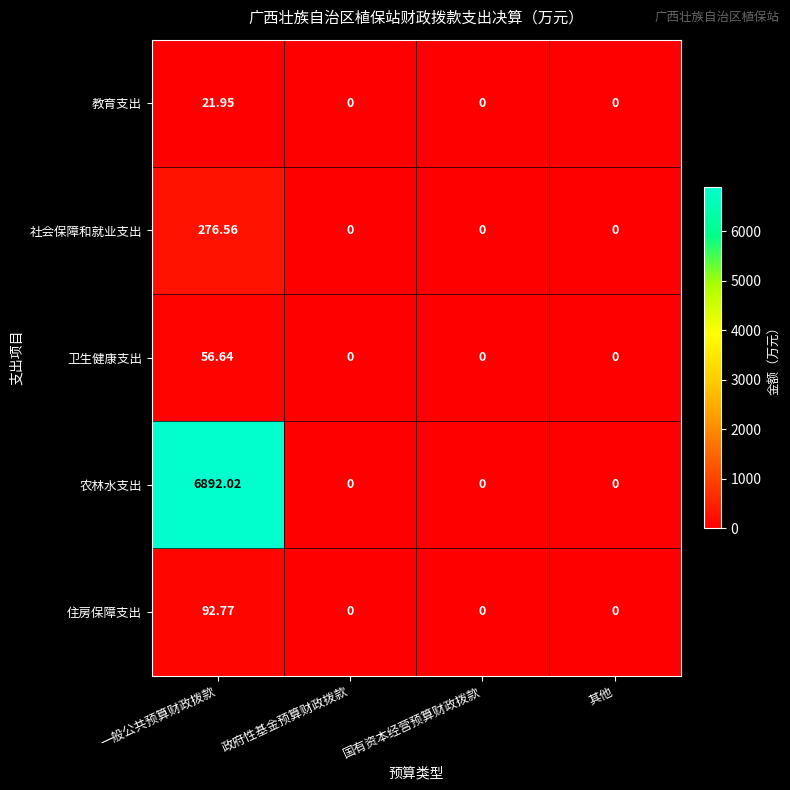

At which category is the sum across all series the highest?

一般公共预算财政拨款